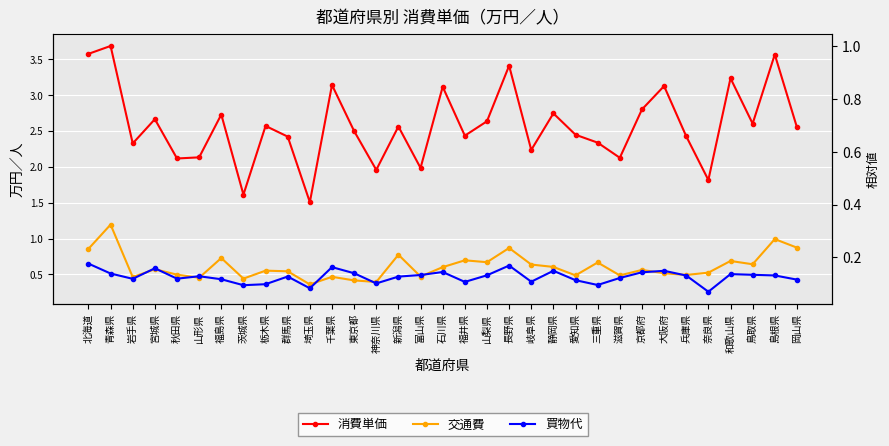

In 消費単価, how many points are higher than both neighbors (excluding endpoints)?

12